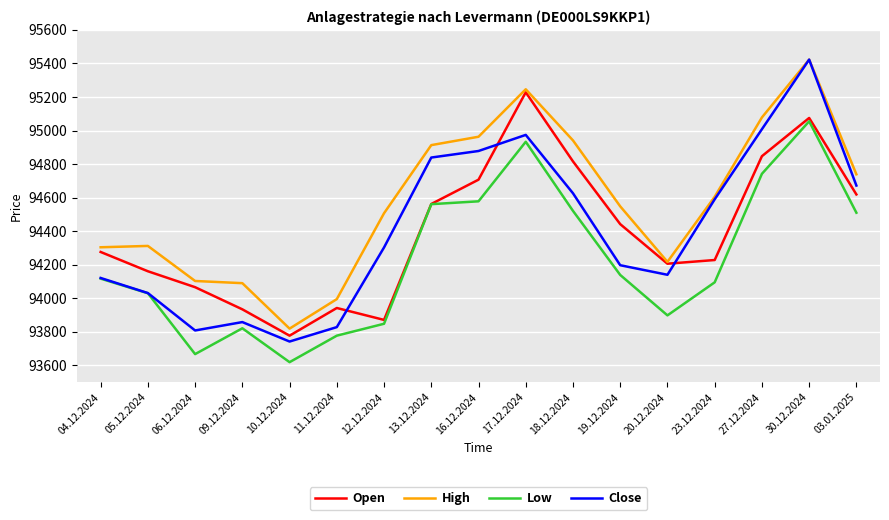

True or false: Low and High intersect in this chart.

False